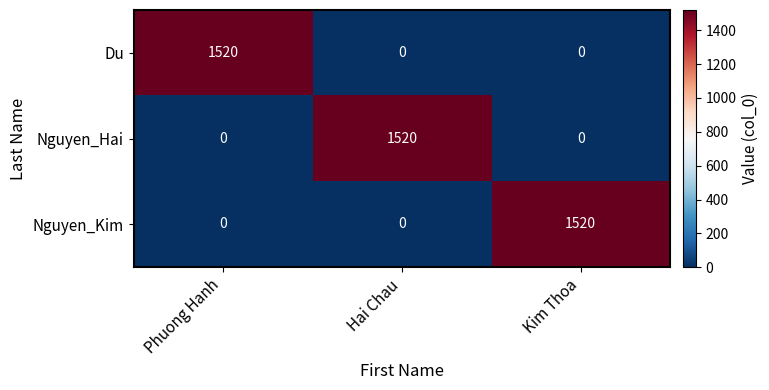

What is the difference between the highest and lowest values at Phuong Hanh?

1520